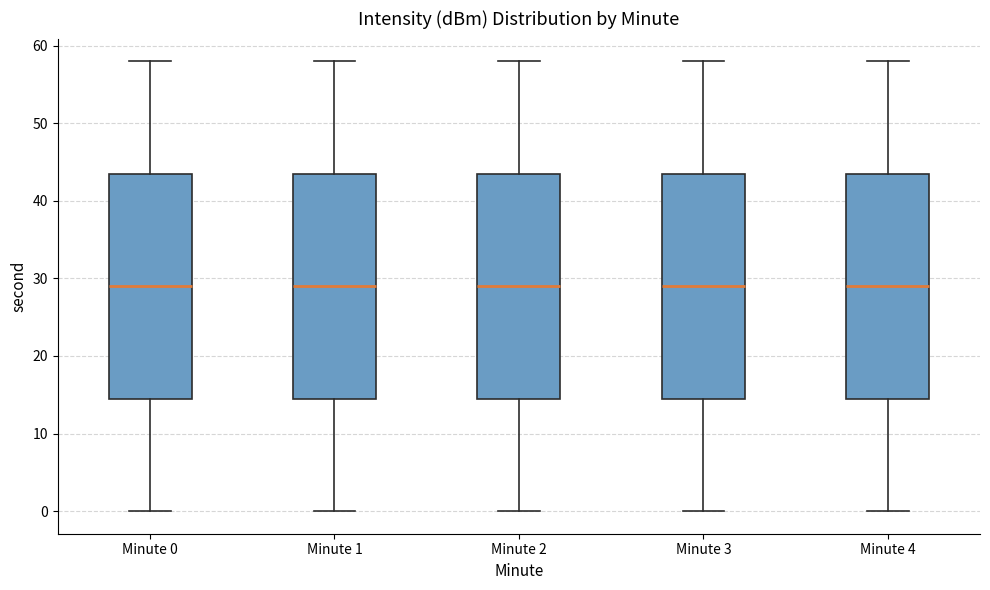

Reading left to right, read every box against the y-axis: the position of its median line, the range the box covers, and the ends of its whiskers. The values are not printed on the chart, so give them approximately, as read against the axis.

Minute 0: median 29, box 15 to 44, whiskers 0 to 58
Minute 1: median 29, box 15 to 44, whiskers 0 to 58
Minute 2: median 29, box 15 to 44, whiskers 0 to 58
Minute 3: median 29, box 15 to 44, whiskers 0 to 58
Minute 4: median 29, box 15 to 44, whiskers 0 to 58